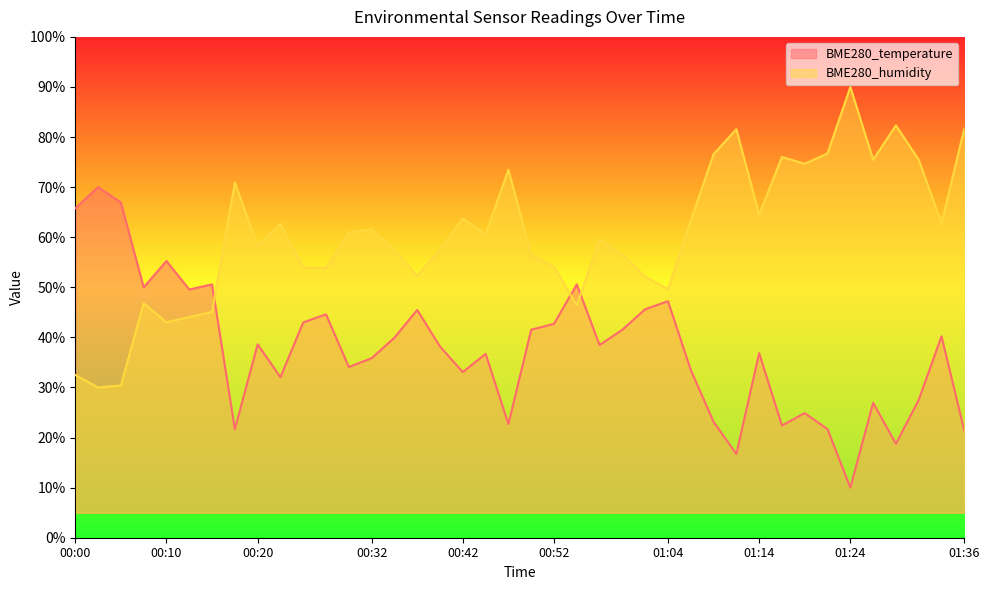

How many values in the BME280_temperature series exceed 38?

21